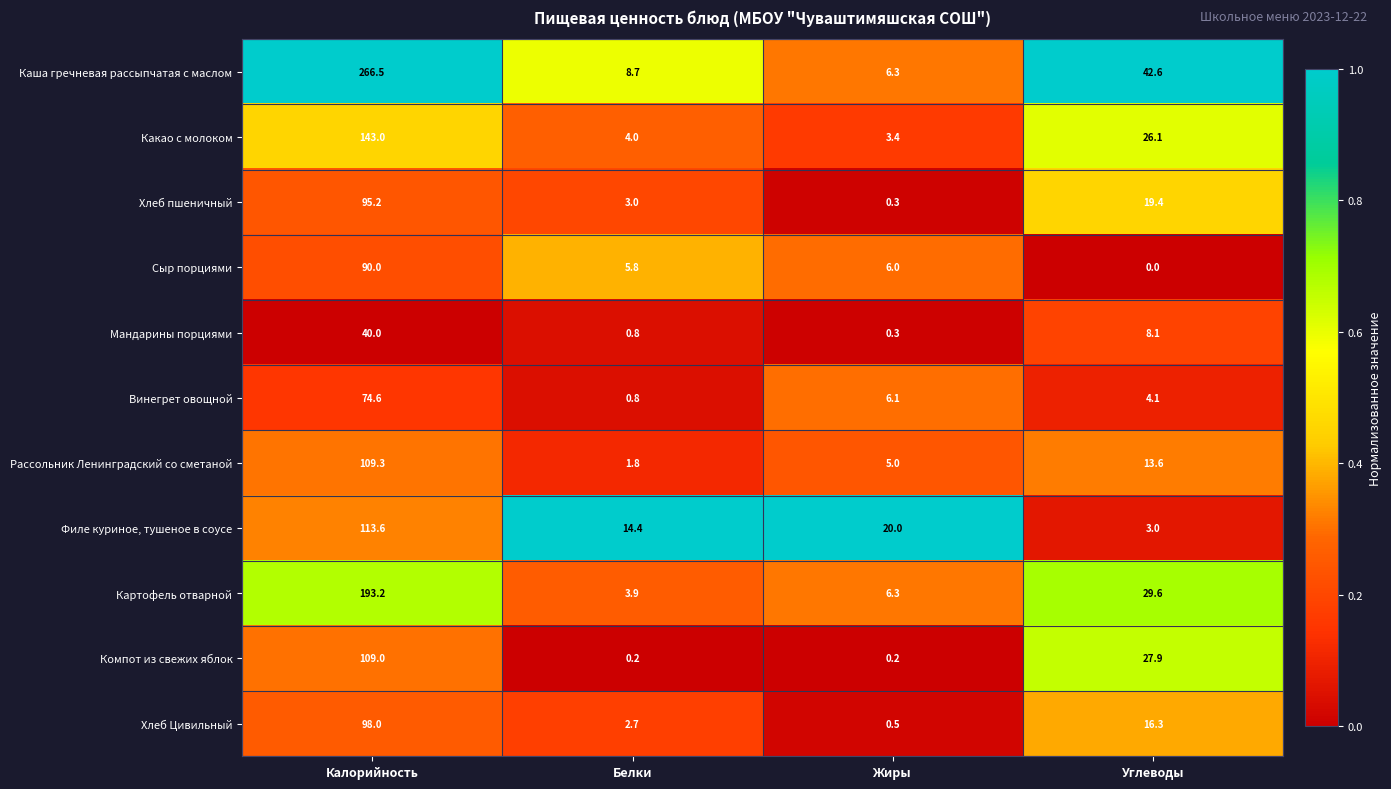

What is the spread (max minus min) of values at Белки?

14.2